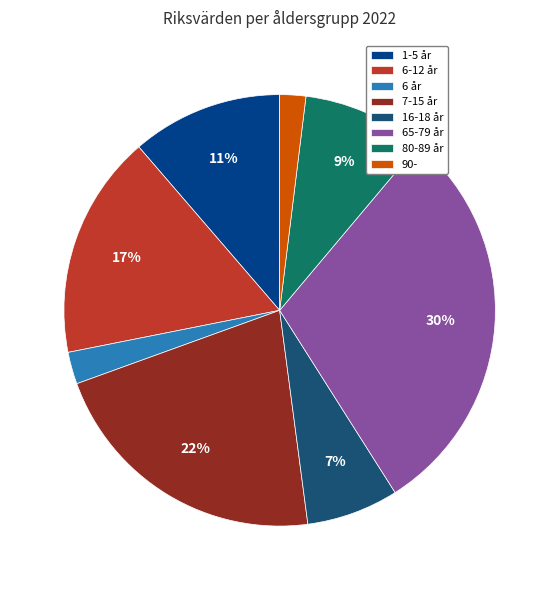

Which category has the biggest portion of the pie?

65-79 år